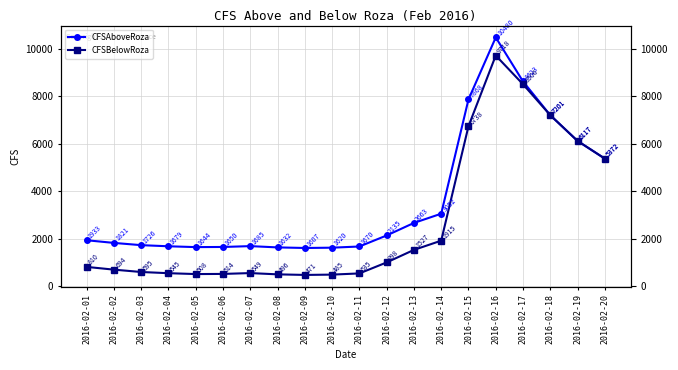

The value of CFSBelowRoza at 2016-02-19 is 3984.6. True or false?

False